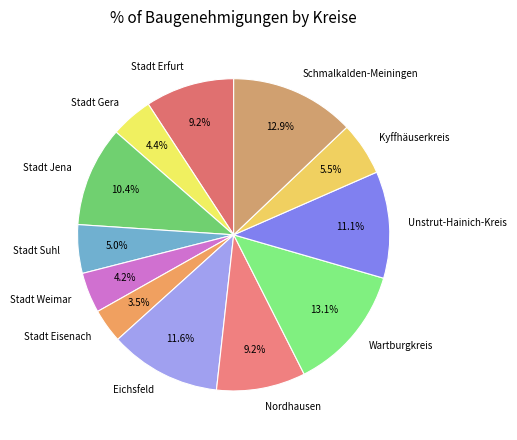

How many segments does this pie chart have?

12